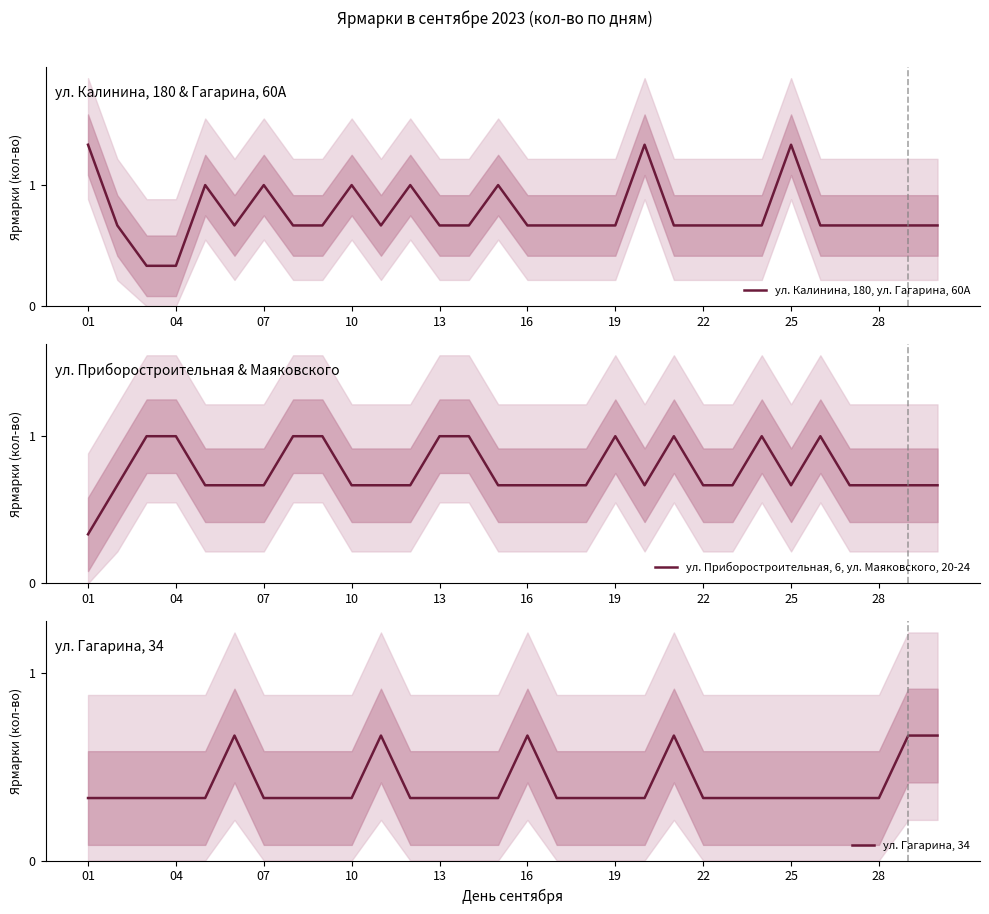

Which series has the widest spread of values?

ул. Калинина, 180, ул. Гагарина, 60А